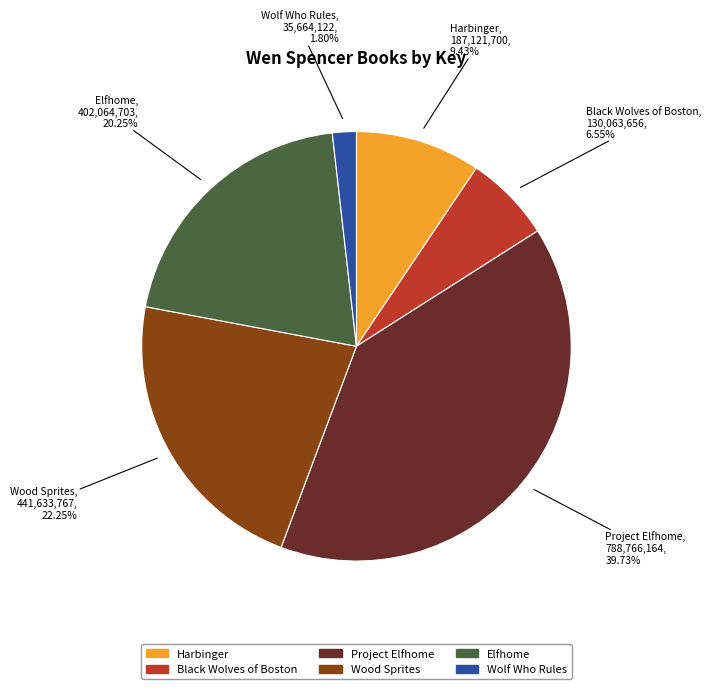

Rank the categories by value from highest to lowest.

Project Elfhome, Wood Sprites, Elfhome, Harbinger, Black Wolves of Boston, Wolf Who Rules